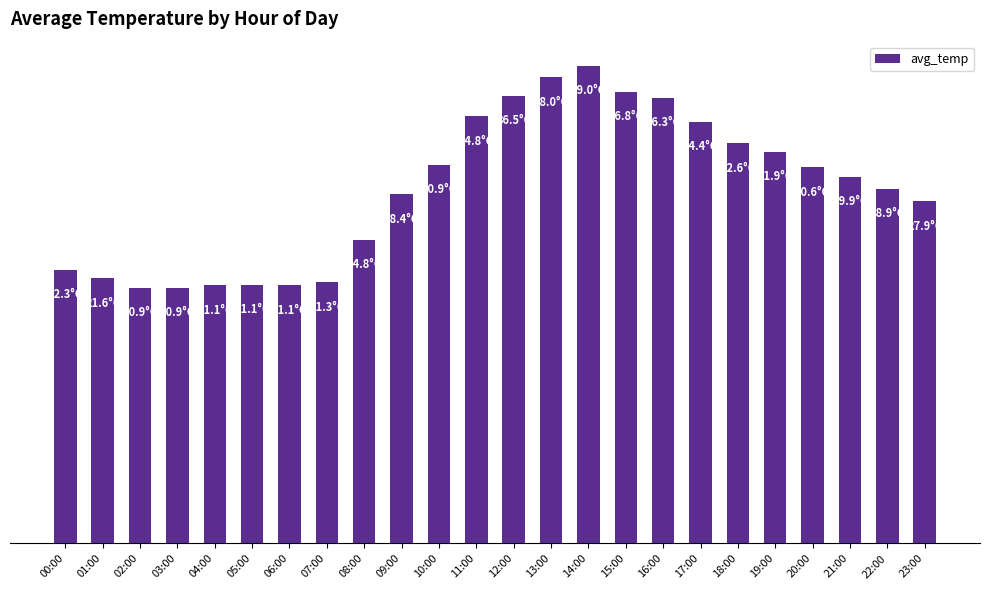

The chart shows a value of 14.3 at 04:00. True or false?

False